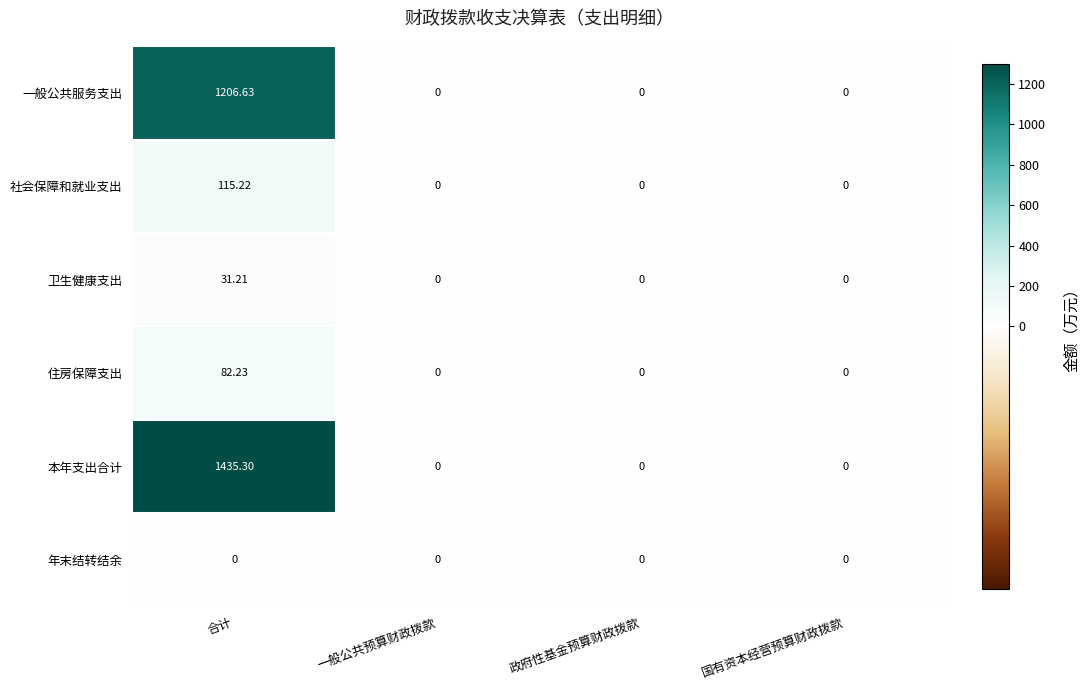

Which series has the largest total across all categories?

本年支出合计